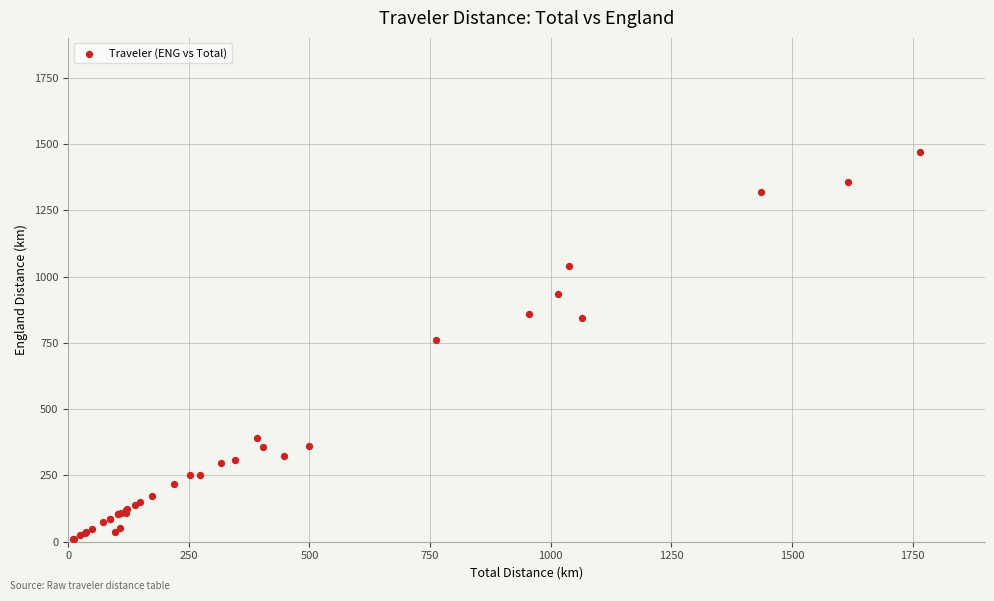

What Y value in the scatter plot is closest to 740?

762.2